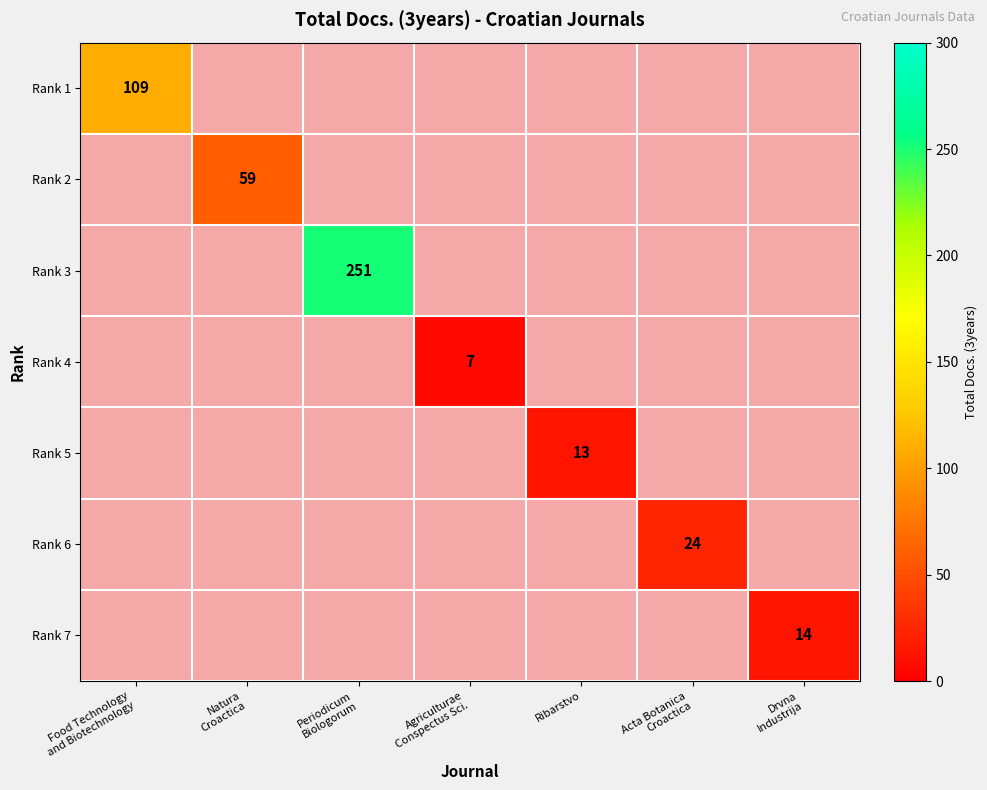

Which has a higher value, Agriculturae
Conspectus Sci. or Acta Botanica
Croactica?

Acta Botanica
Croactica